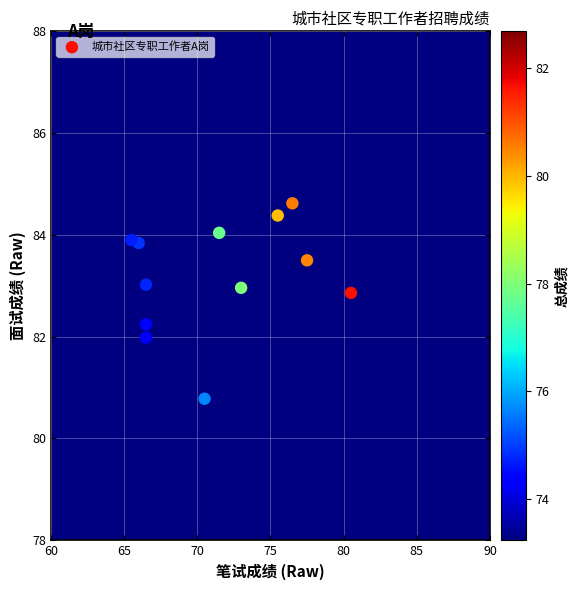

What is the range of Y values (max minus min)?

3.8